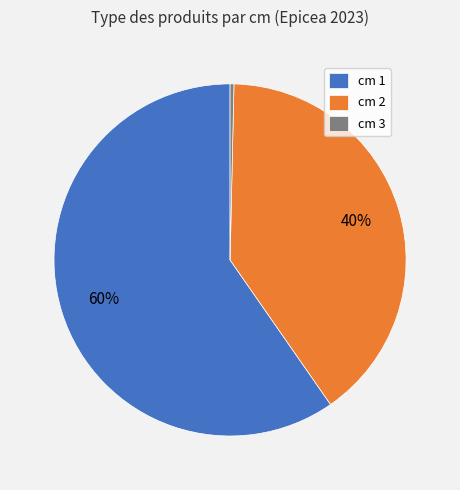

Which slice is the largest?

cm 1